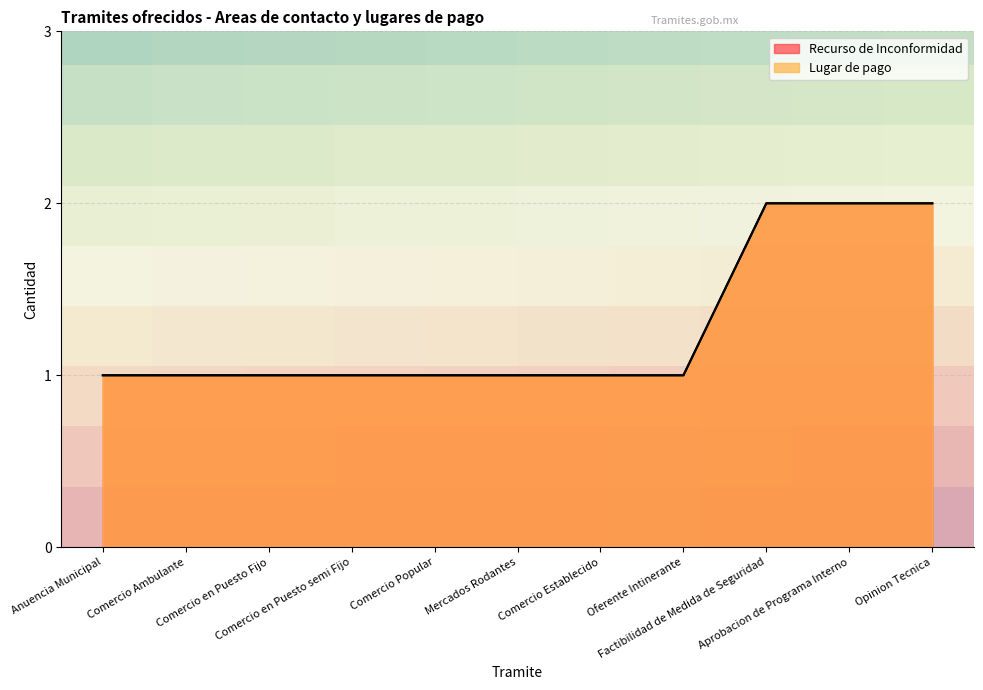

Between Comercio Ambulante and Factibilidad de Medida de Seguridad, which is larger?

Factibilidad de Medida de Seguridad